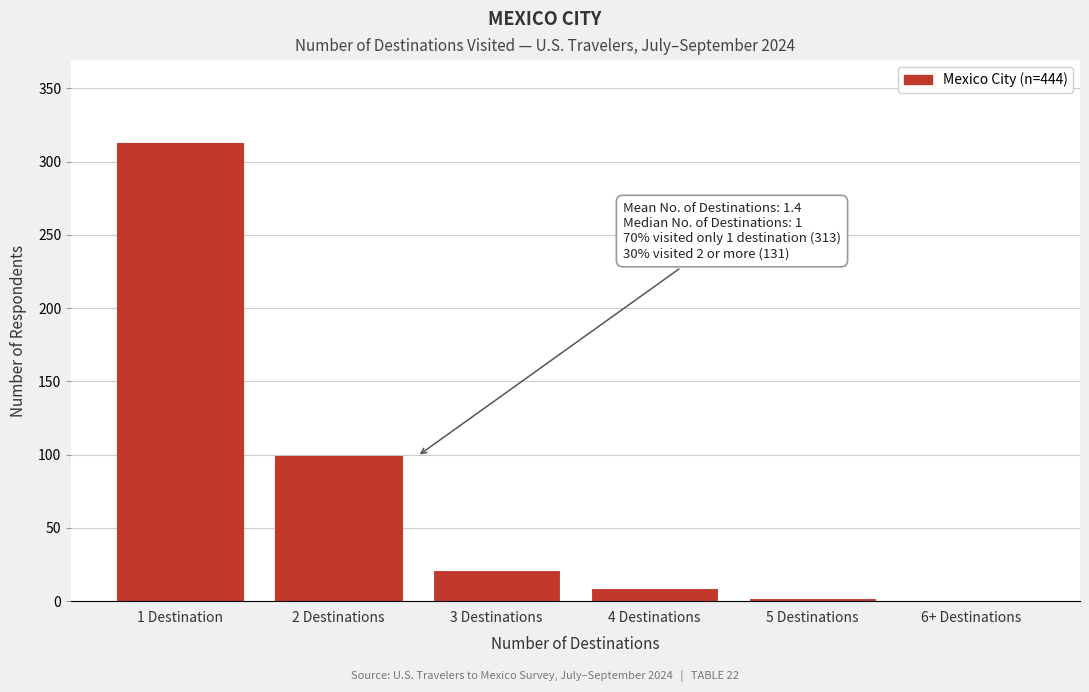

Reading left to right, transcribe all the data shown in this chart.

1 Destination=313	2 Destinations=99	3 Destinations=21	4 Destinations=9	5 Destinations=2	6+ Destinations=0